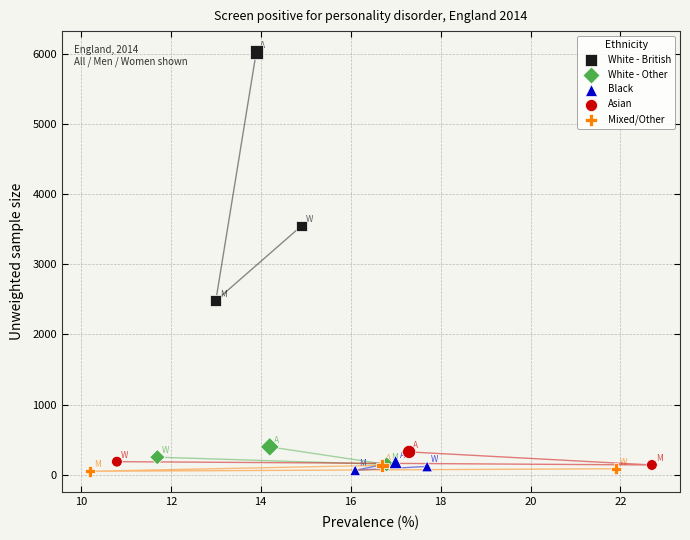

Which series has the widest spread of Y values?

White - British